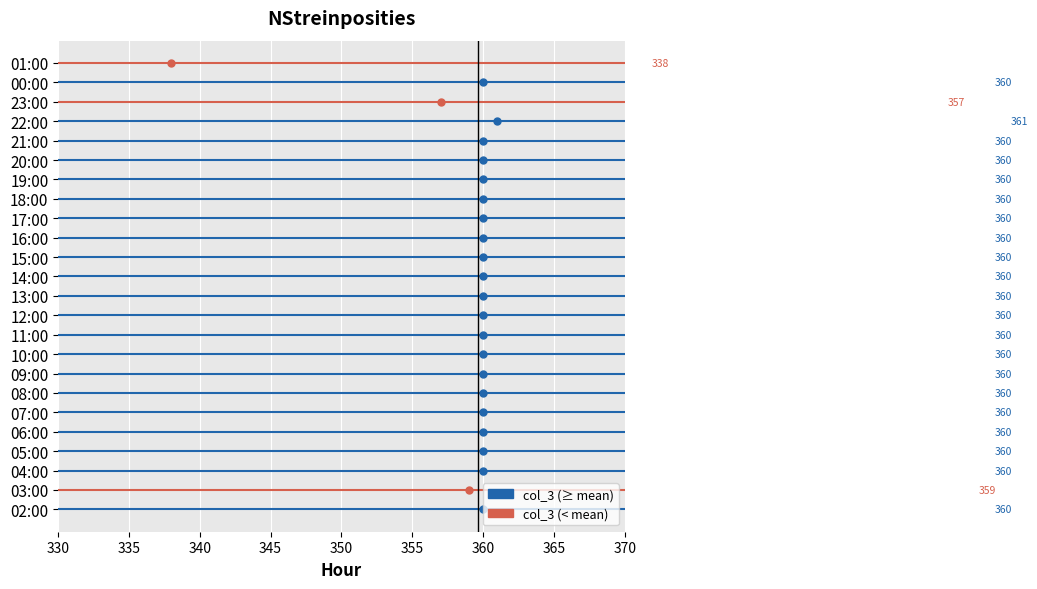

What is the difference between the maximum and minimum values?

23